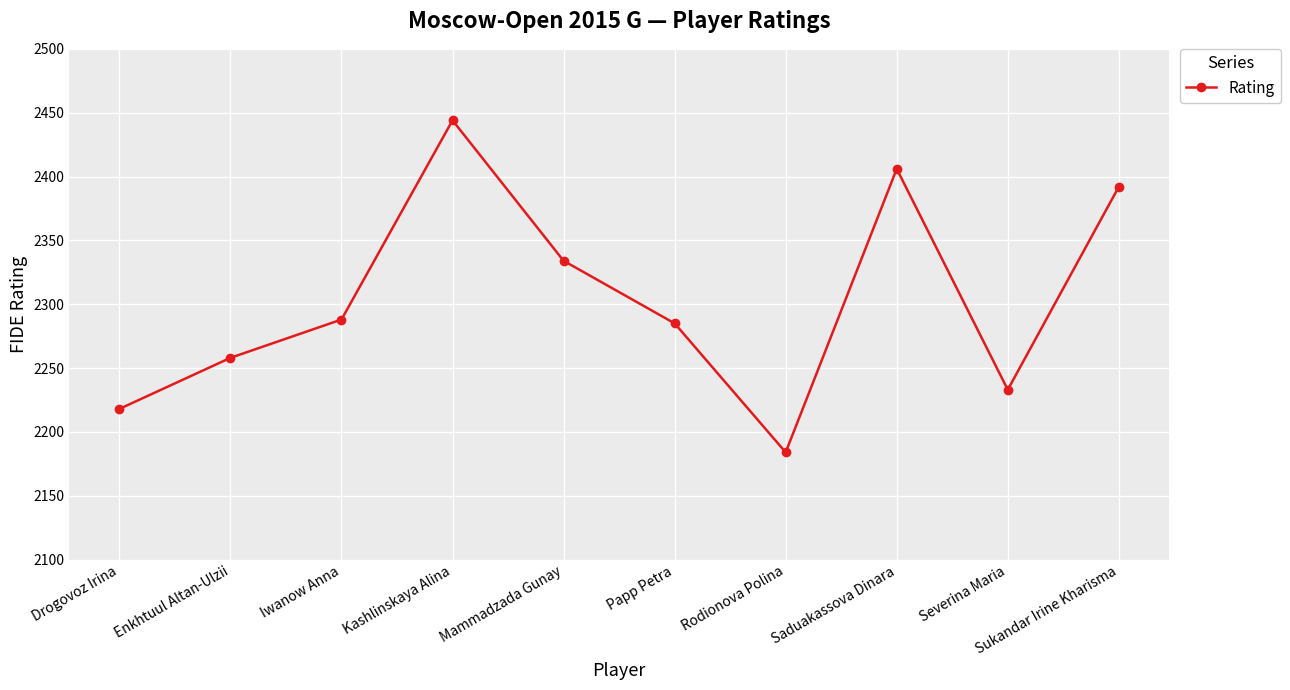

True or false: the data shows 898 at Drogovoz Irina.

False